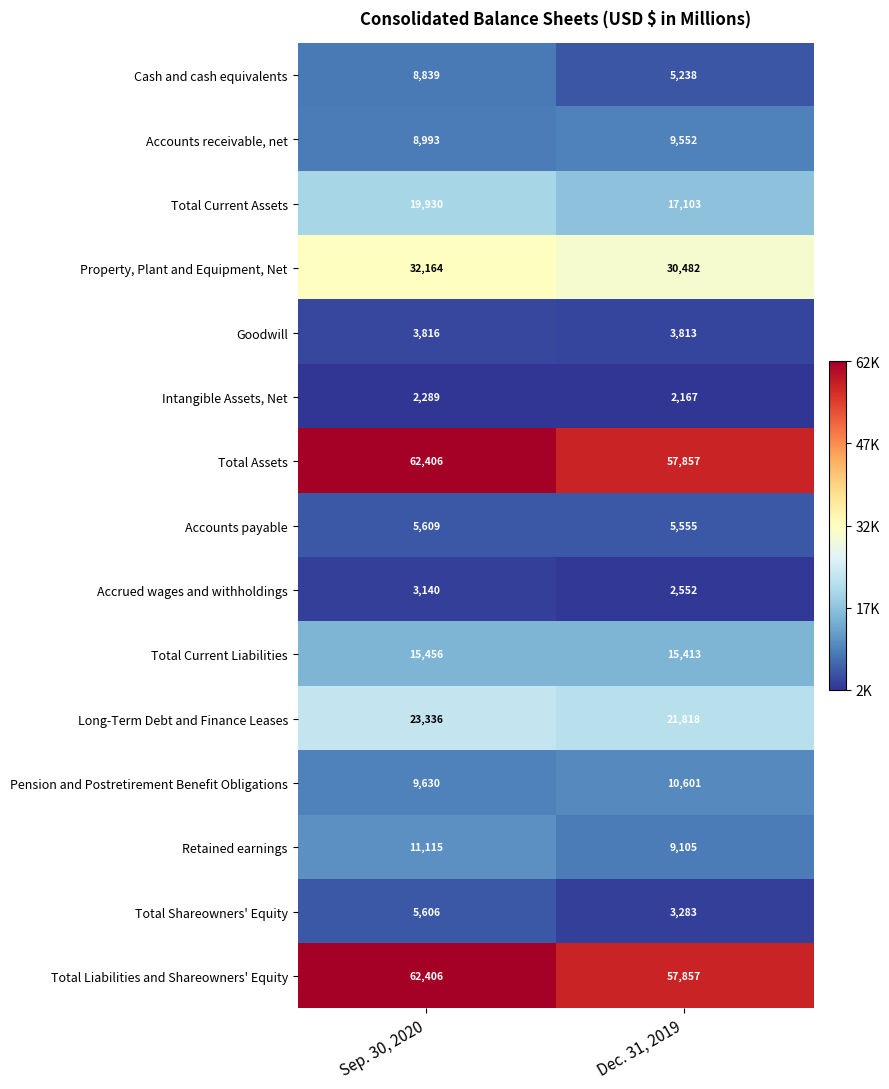

At which label does Goodwill reach its peak?

Sep. 30, 2020